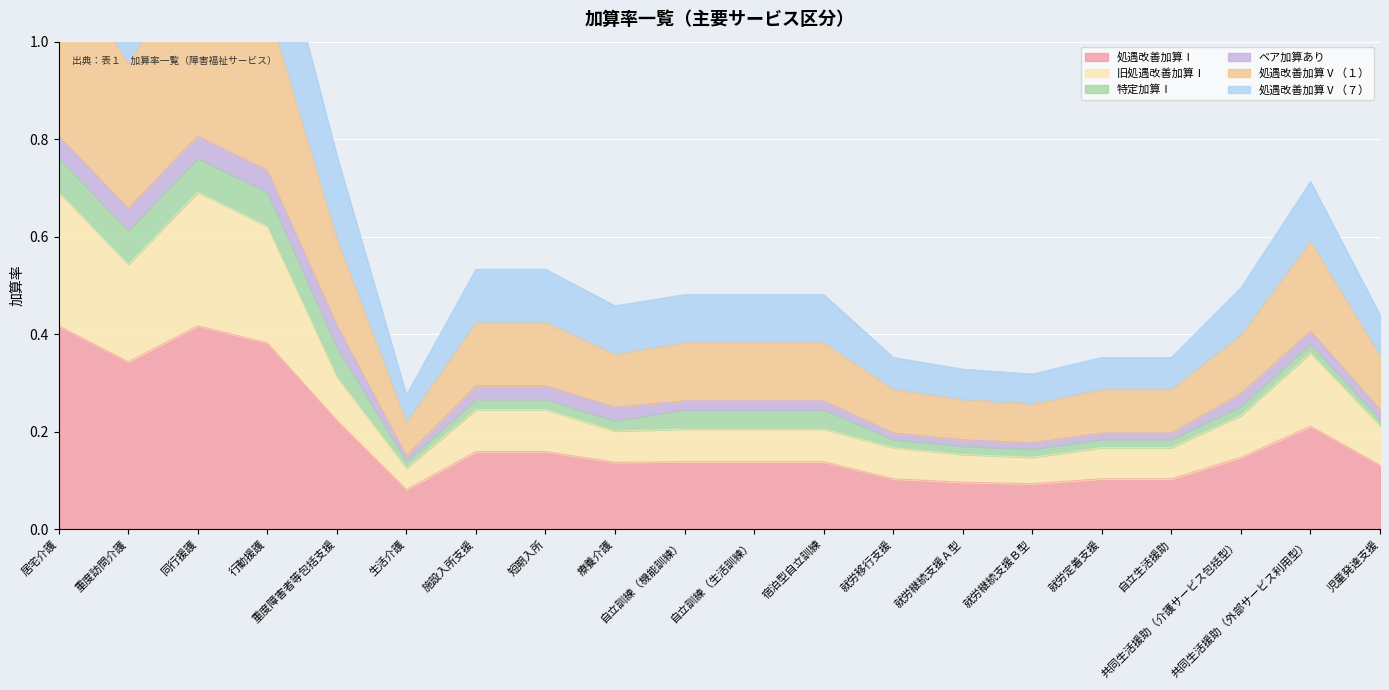

At how many categories does at least one series exceed 0?

20